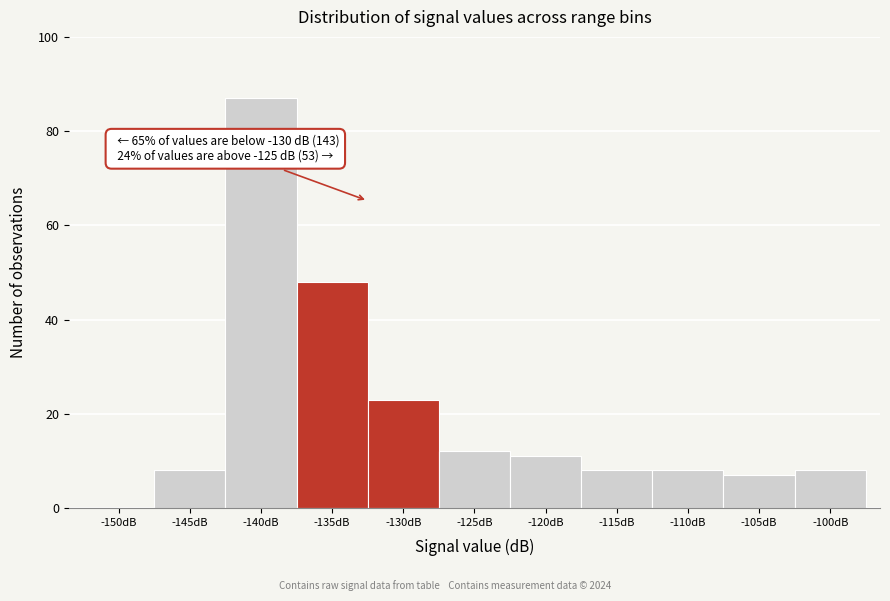

Reading left to right, list all the values displayed in this chart.

-150dB=0	-145dB=8	-140dB=87	-135dB=48	-130dB=23	-125dB=12	-120dB=11	-115dB=8	-110dB=8	-105dB=7	-100dB=8